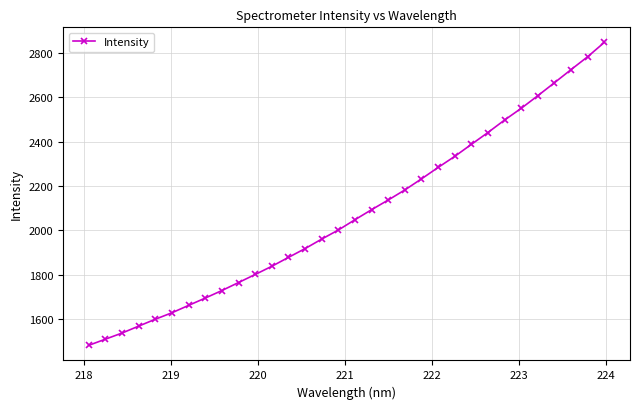

What is the greatest value displayed?

2847.8